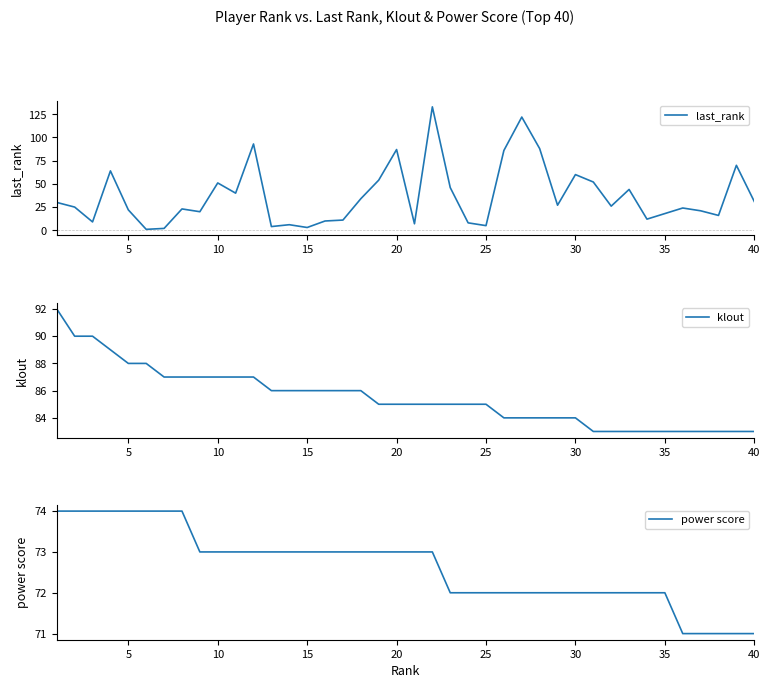

What is the difference between the second highest and second lowest values in the klout series?

7